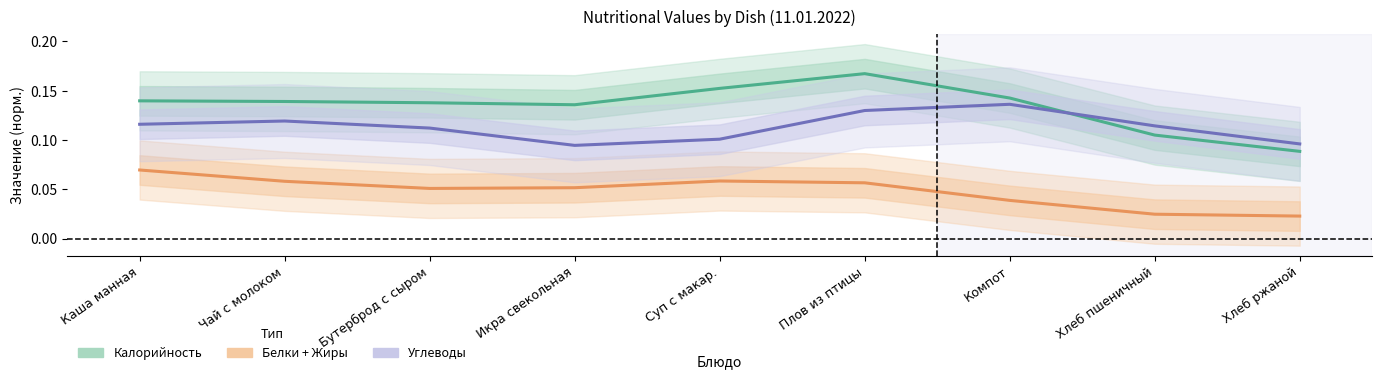

What is the label of the 6th point from the left?

Плов из птицы